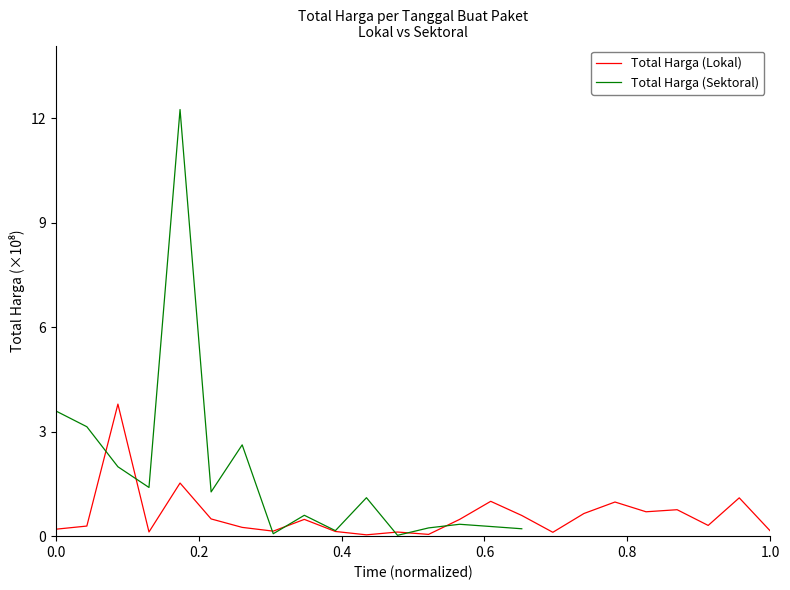

How many interior local peaks does the Total Harga (Sektoral) series have?

5